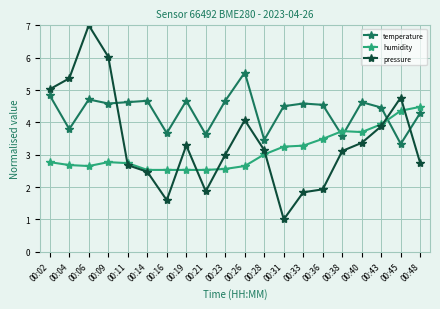

What are all the series names shown in the legend?

temperature, humidity, pressure